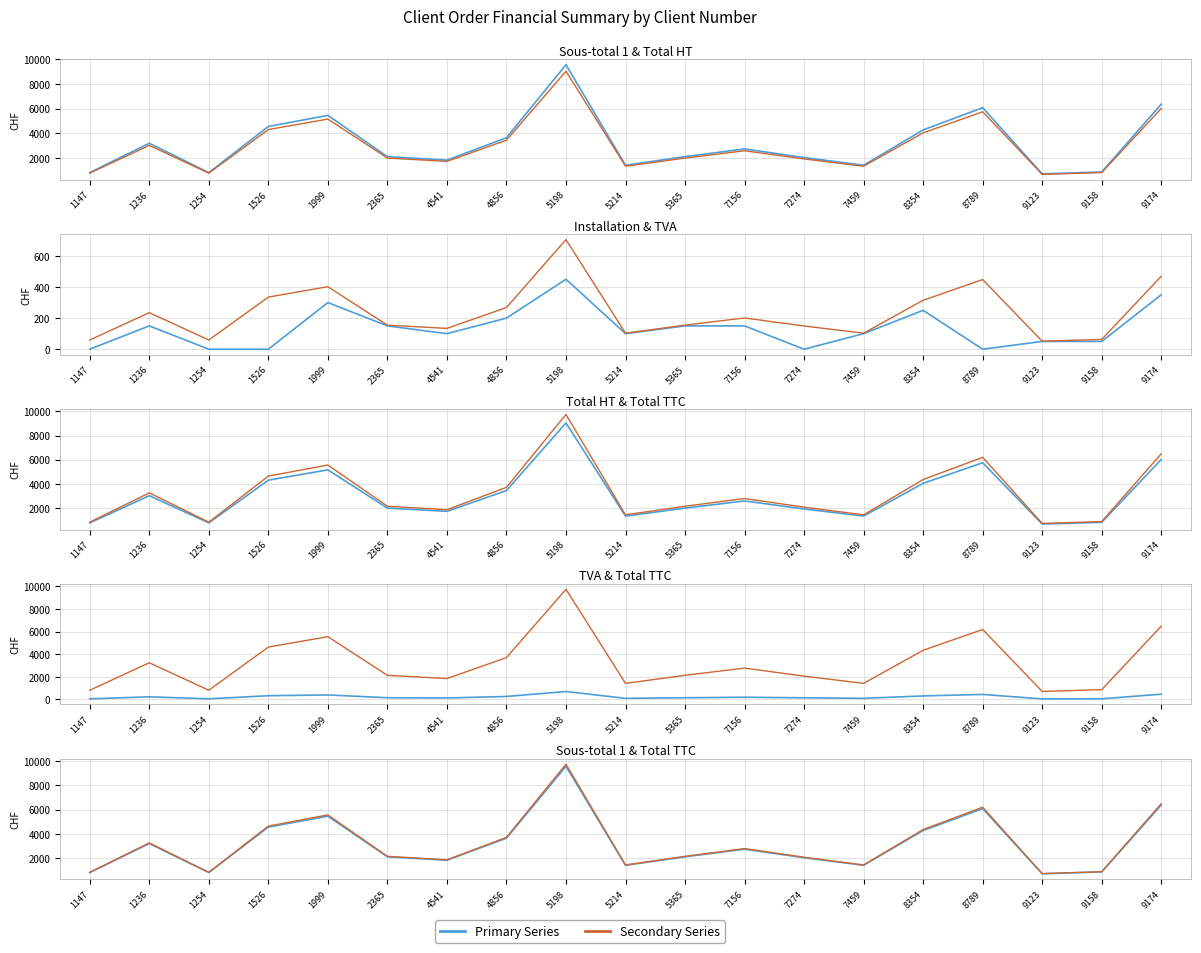

Does the chart have visible grid lines?

Yes